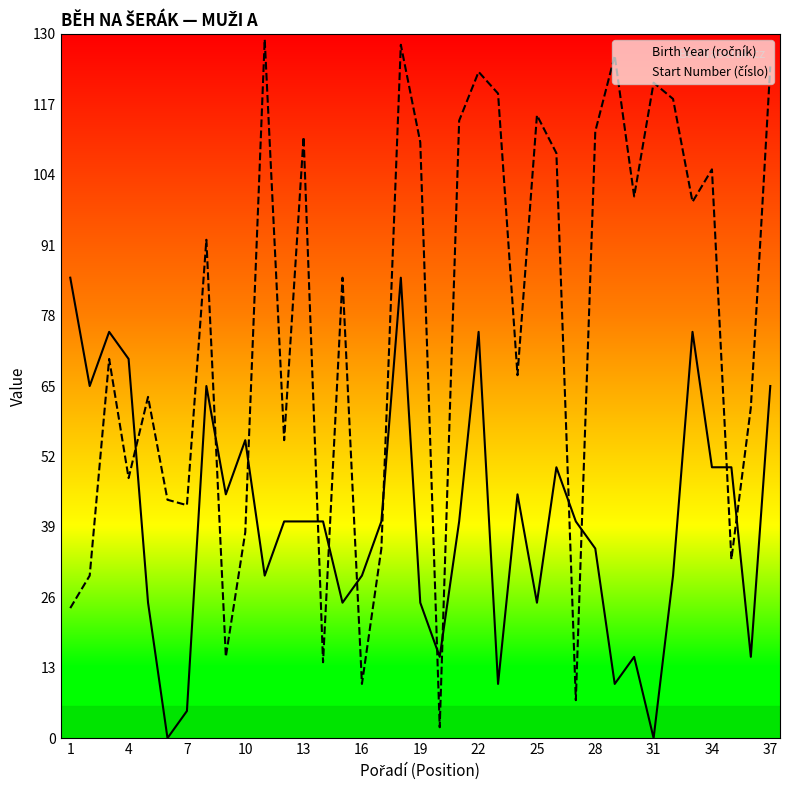

What is the difference between the highest and lowest values at 19?

85